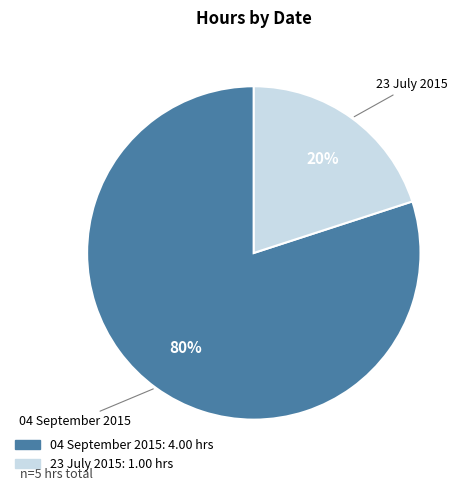

How many slices are in this pie chart?

2